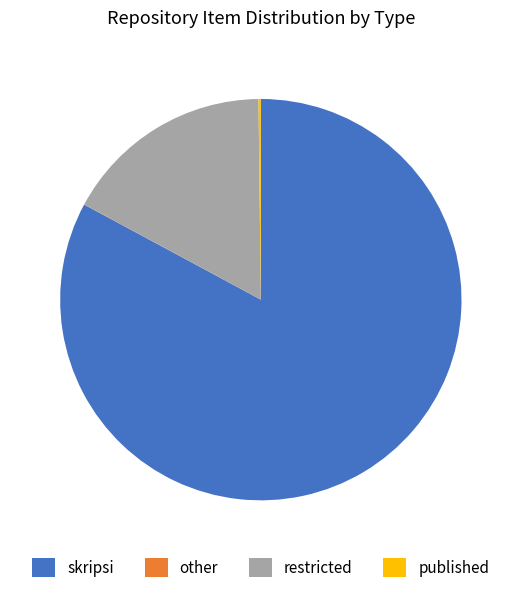

Is skripsi the majority of the pie?

Yes